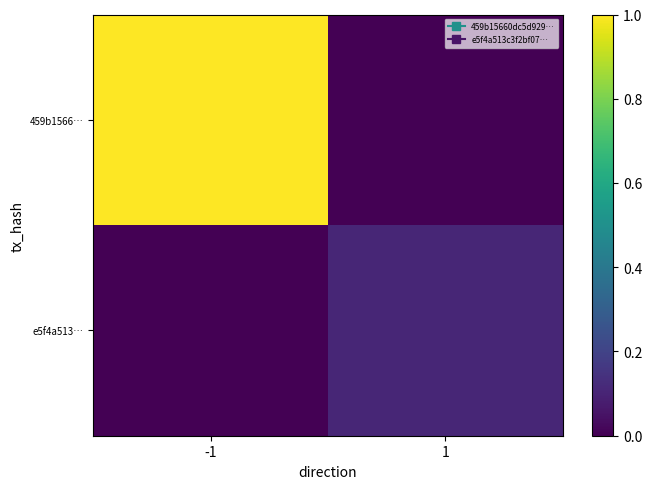

List the series in order of their overall mean, highest first.

459b1566…, e5f4a513…